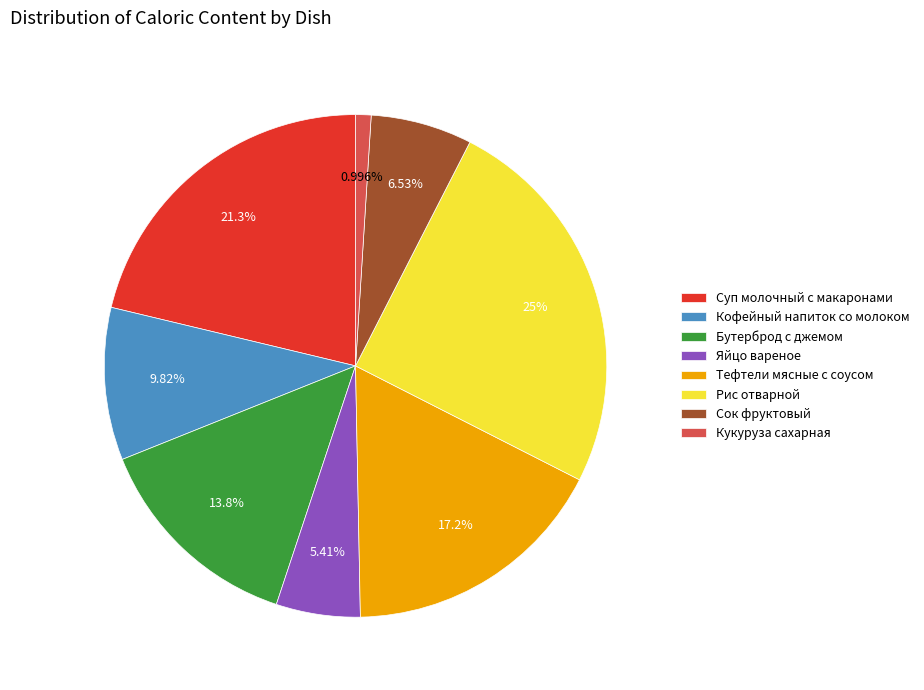

Is there a majority slice in this chart?

No